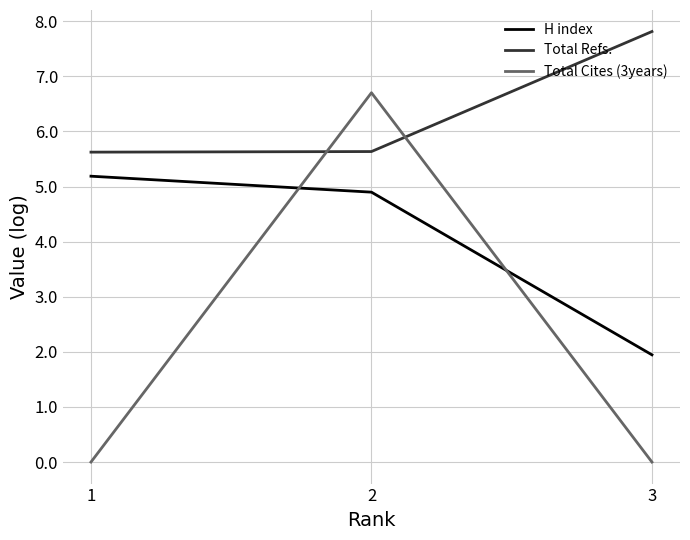

What is the average value of the Total Cites (3years) series?

2.2